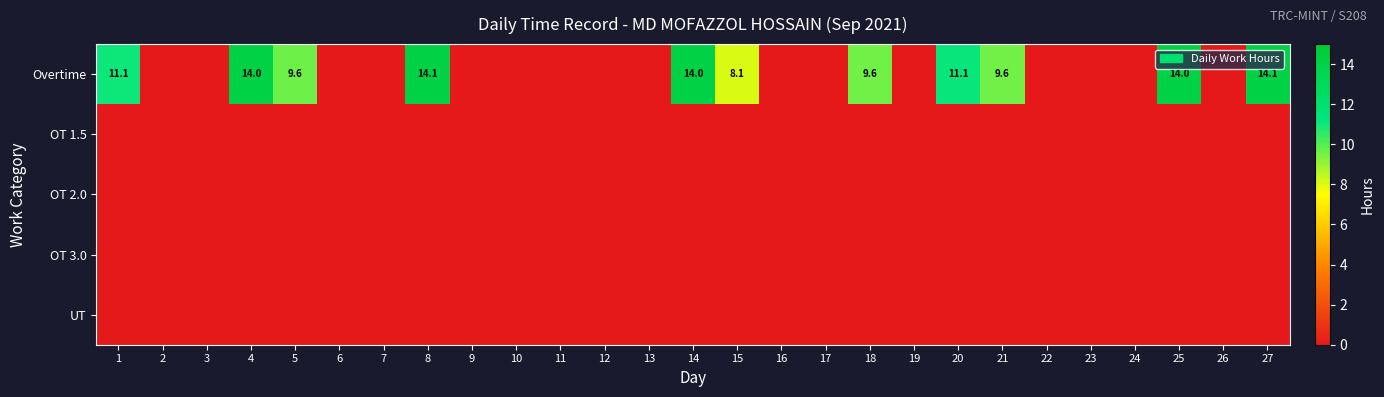

The value of Overtime at 8 is 14.1. True or false?

True